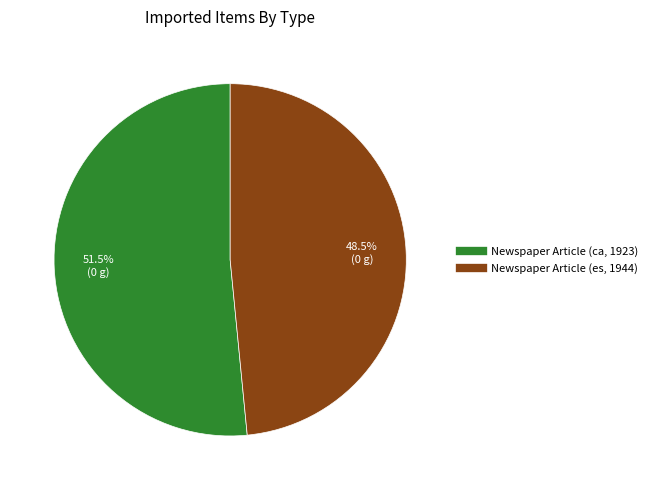

What is the largest slice in the pie chart?

Newspaper Article (ca, 1923)